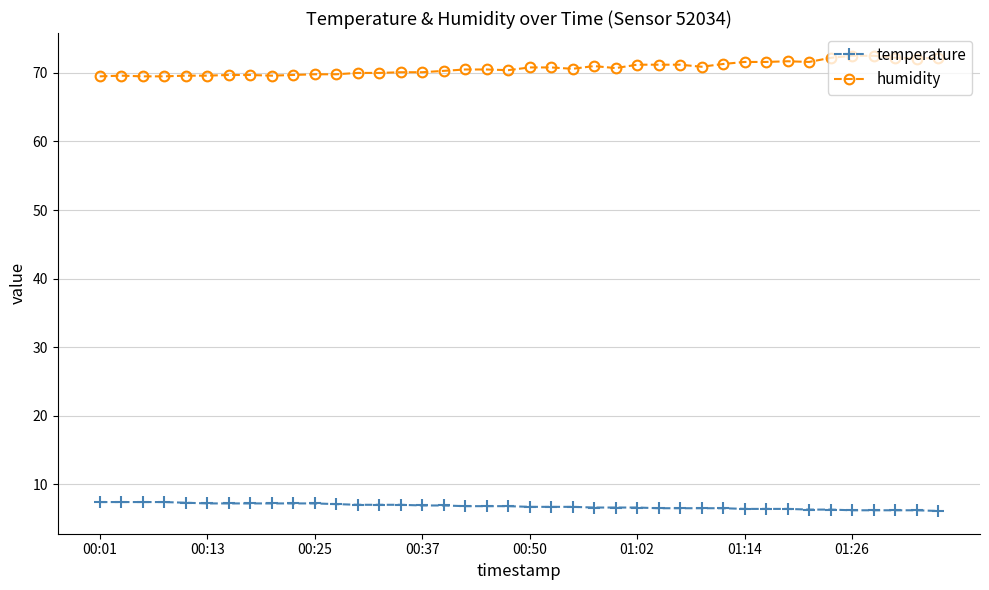

What is the value of the humidity point at the 12th from the left?

69.8